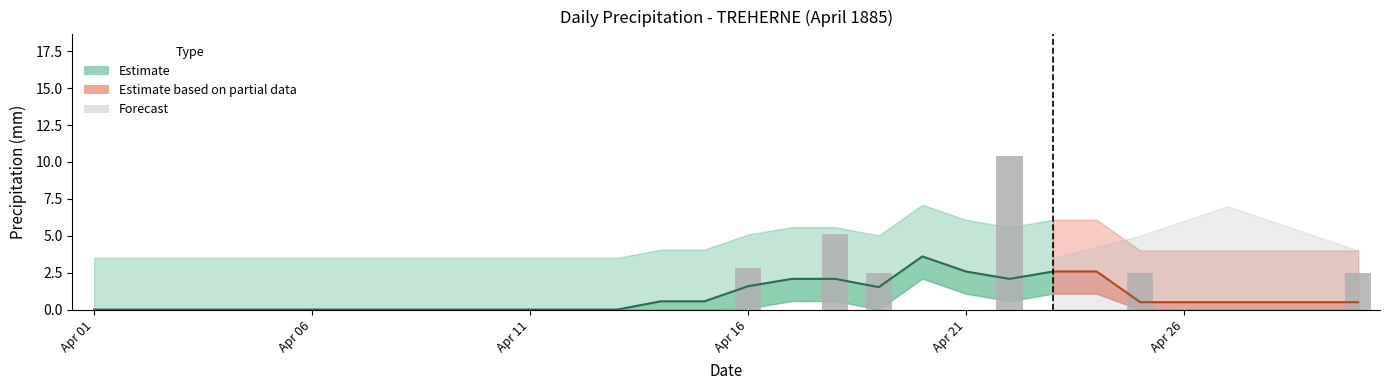

Which label corresponds to the smallest value in the chart?

Apr 01